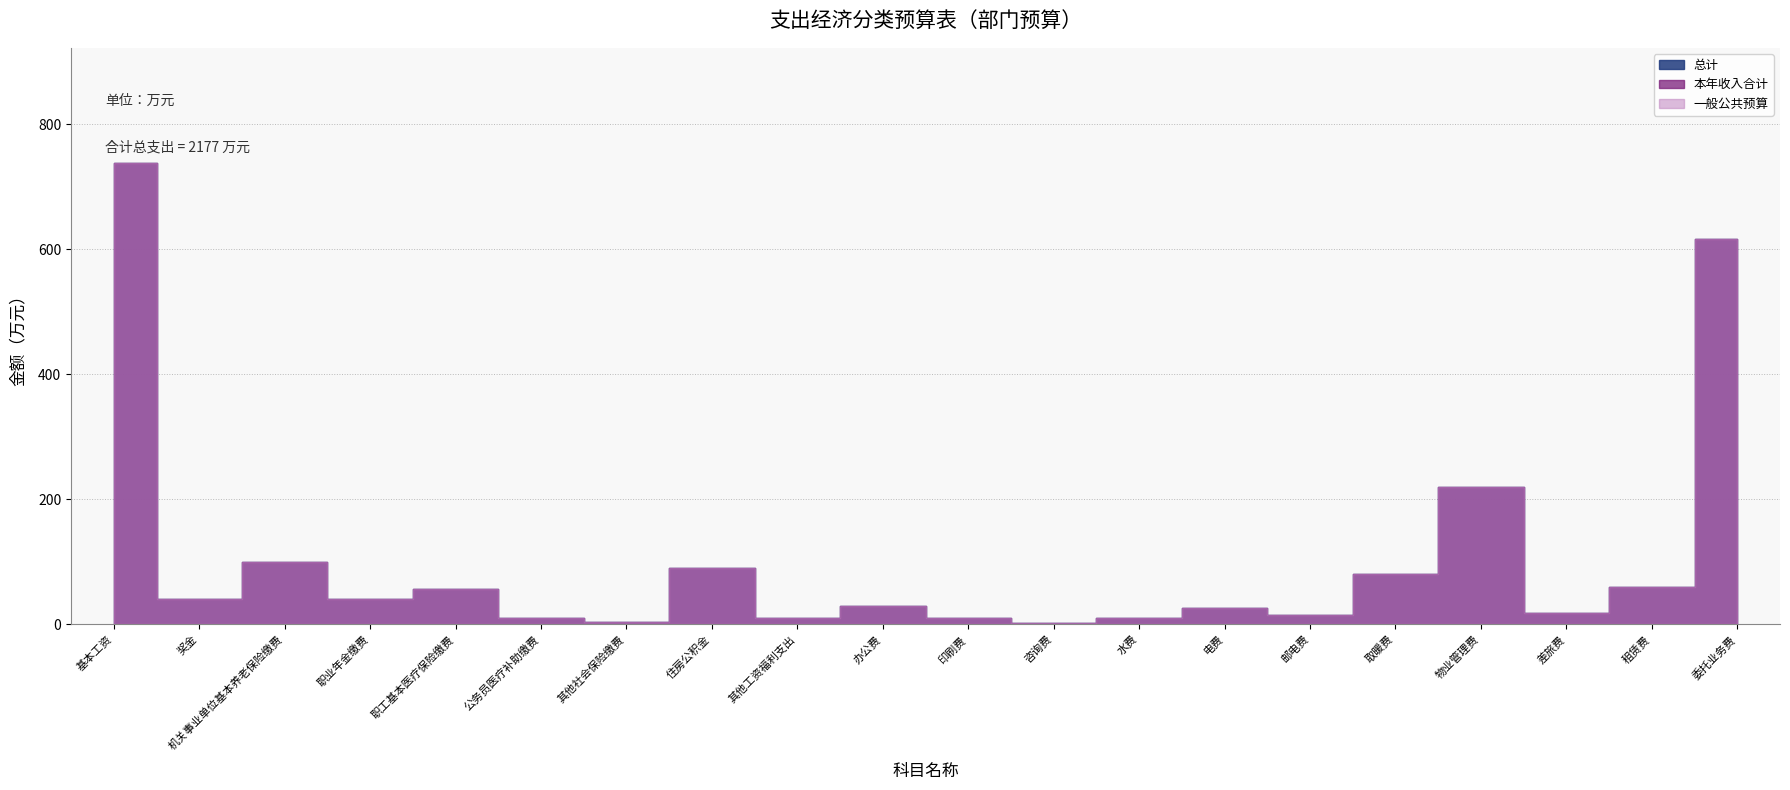

How many values in the 本年收入合计 series exceed 40?

8